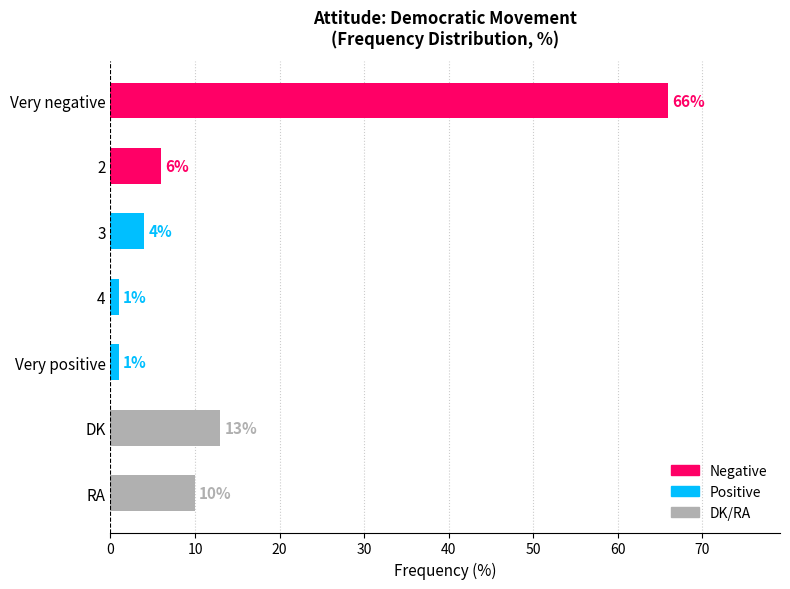

What is the difference between the maximum and minimum values?

65